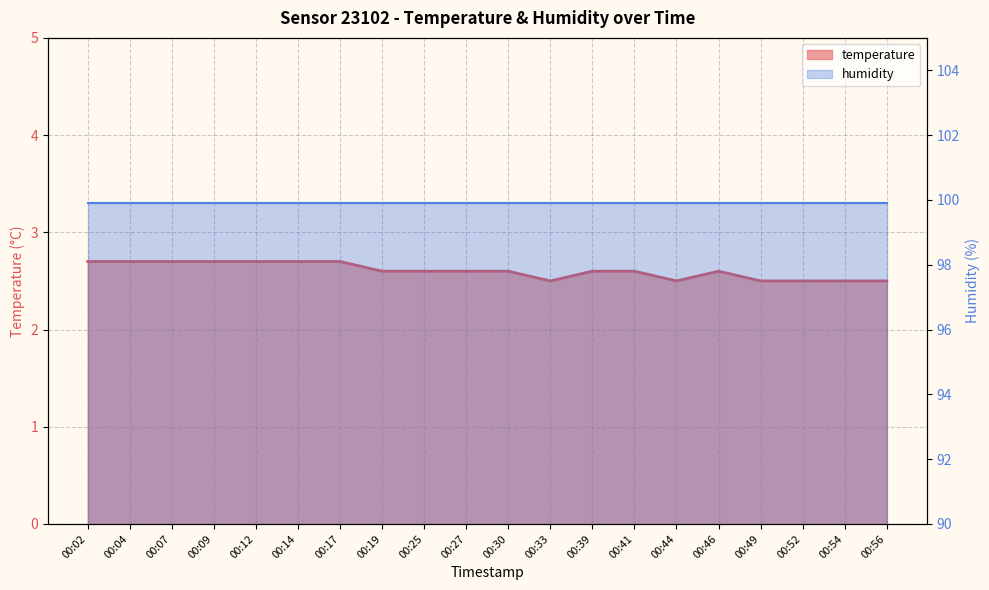

Which category has the highest value across all series?

00:02